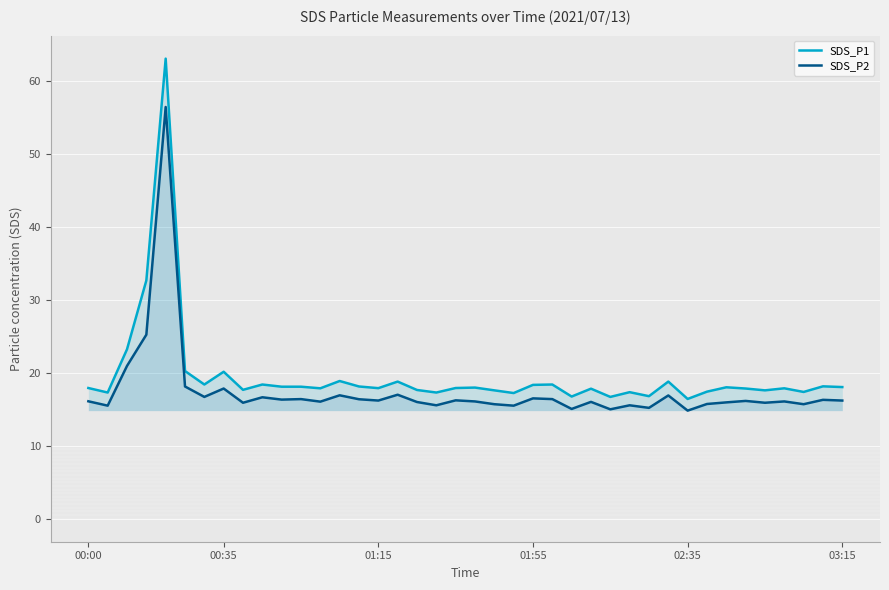

What is the difference between the maximum and minimum values in the SDS_P2 series?

41.6